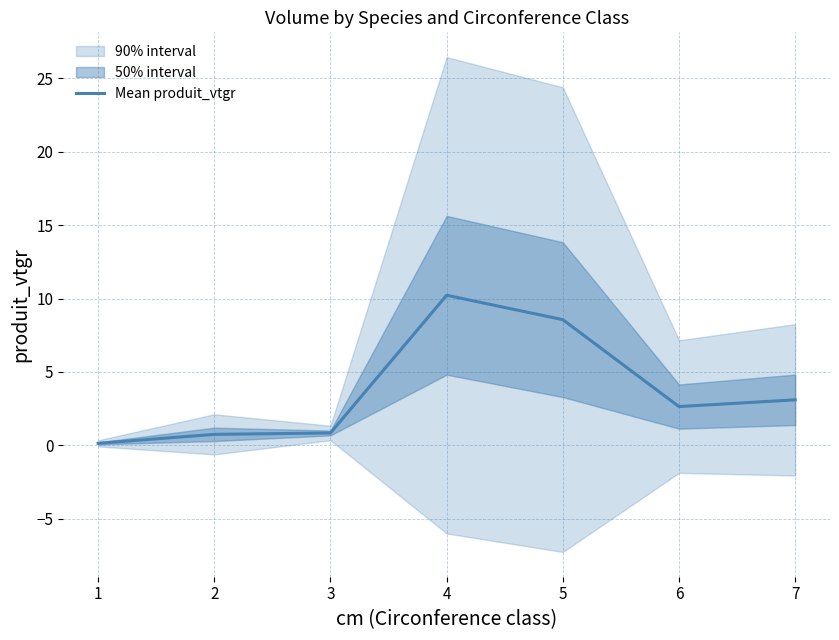

Between 1 and 5, which is larger?

5